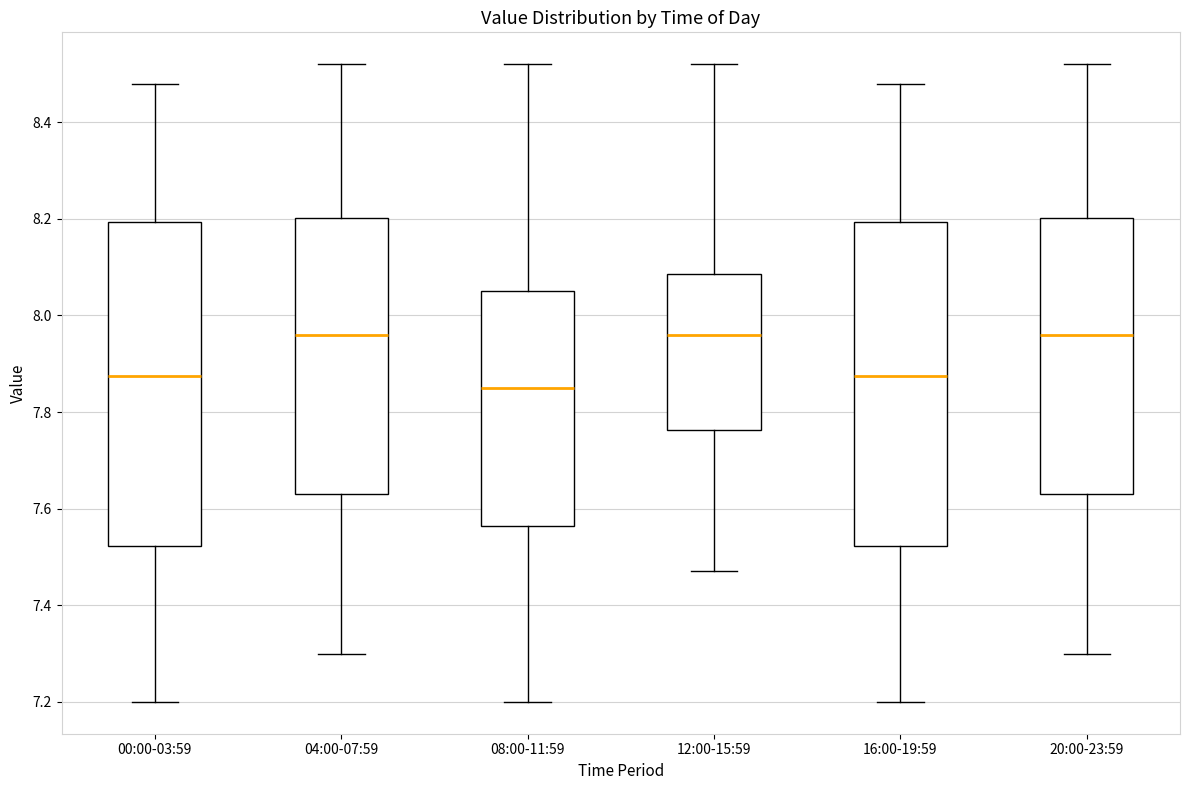

Where does the median line of the box for 16:00-19:59 sit on the y-axis? The values are not printed on the chart, so give them approximately, as read against the axis.

7.88